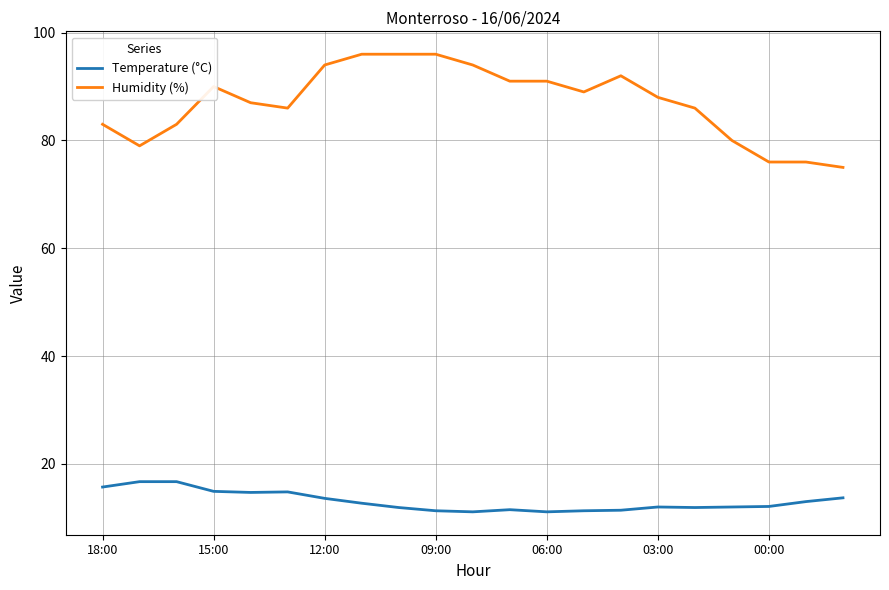

Which series has the widest spread of values?

Humidity (%)